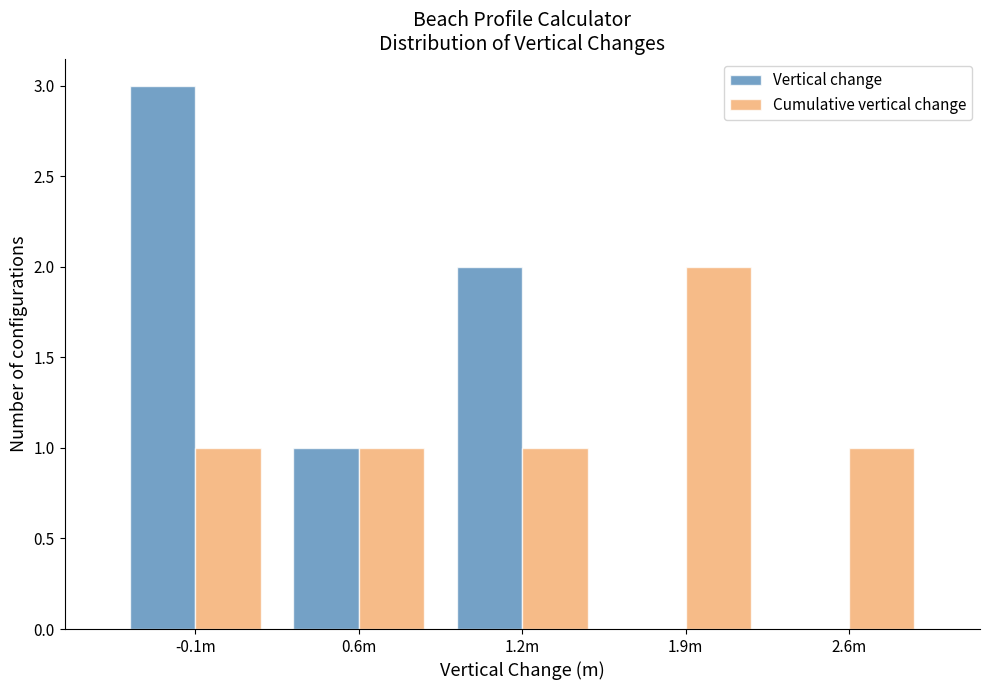

Reading left to right, list all the values displayed in this chart.

Vertical change: -0.1m=3	0.6m=1	1.2m=2	1.9m=0	2.6m=0
Cumulative vertical change: -0.1m=1	0.6m=1	1.2m=1	1.9m=2	2.6m=1